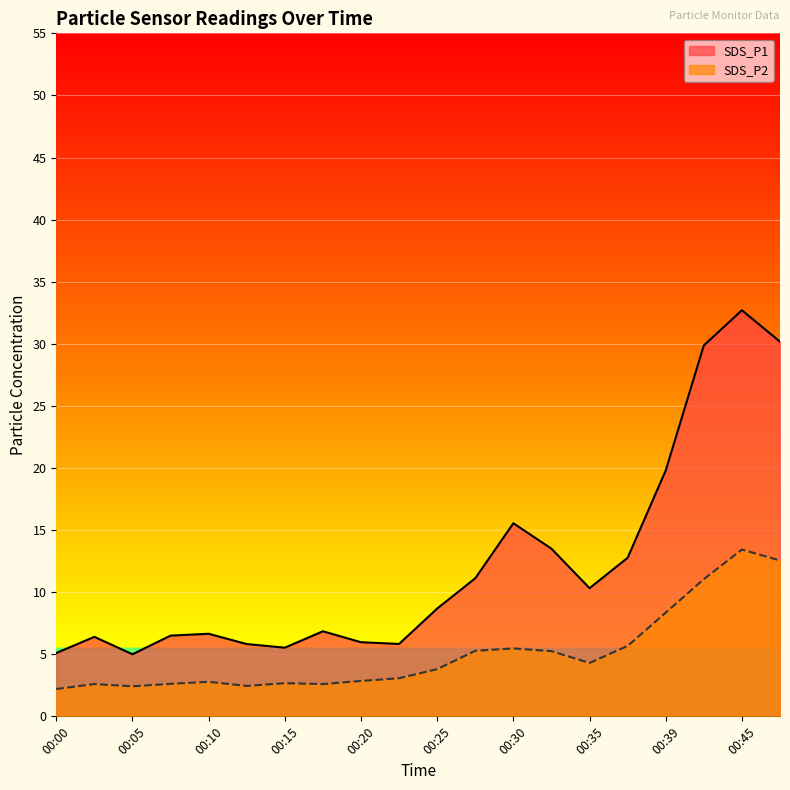

Reading left to right, what are all the values shown in this chart?

SDS_P1: 00:00=5.1	00:02=6.4	00:05=5.0	00:07=6.5	00:10=6.7	00:12=5.8	00:15=5.5	00:17=6.8	00:20=6.0	00:22=5.8	00:25=8.7	00:27=11.1	00:30=15.6	00:32=13.5	00:35=10.3	00:37=12.8	00:39=19.8	00:42=29.9	00:45=32.7	00:47=30.2
SDS_P2: 00:00=2.2	00:02=2.6	00:05=2.4	00:07=2.6	00:10=2.8	00:12=2.5	00:15=2.7	00:17=2.6	00:20=2.9	00:22=3.1	00:25=3.8	00:27=5.3	00:30=5.5	00:32=5.2	00:35=4.3	00:37=5.7	00:39=8.3	00:42=11.1	00:45=13.4	00:47=12.6